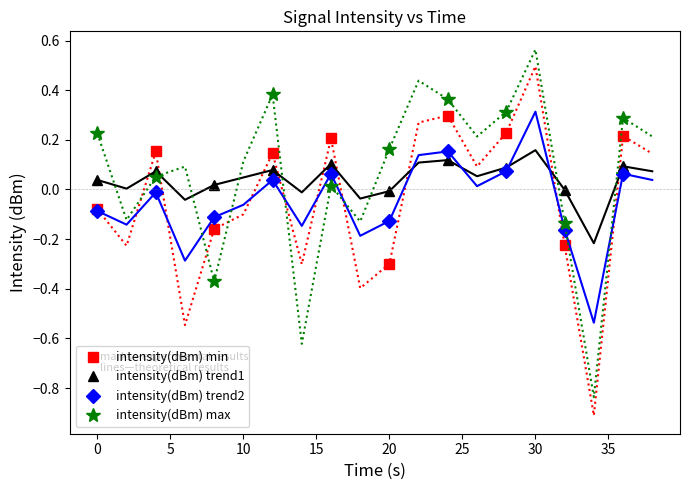

How many intersections are there between intensity(dBm) trend1 and intensity(dBm) min?

7